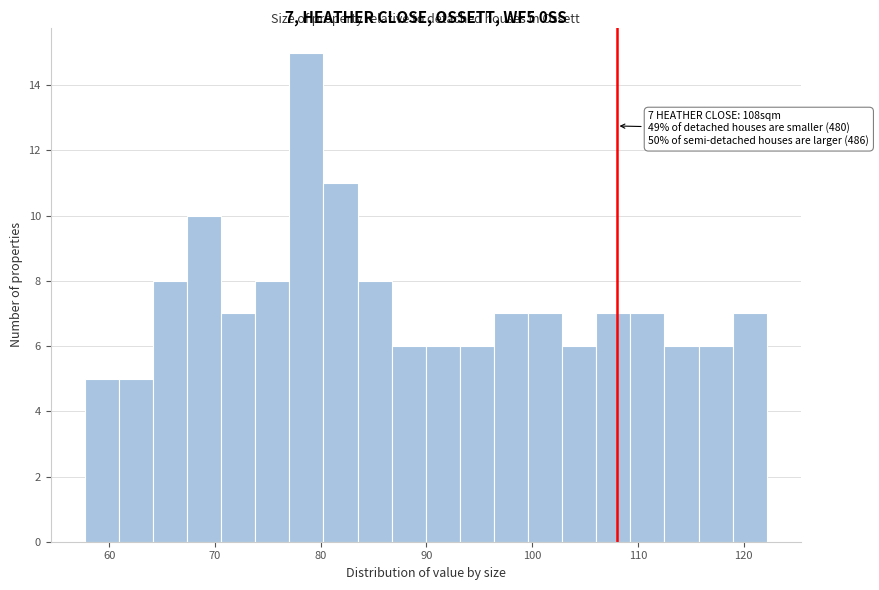

Around what value on the x-axis is the tallest bar? Give the approximate position of its centre, as read against the axis.

79